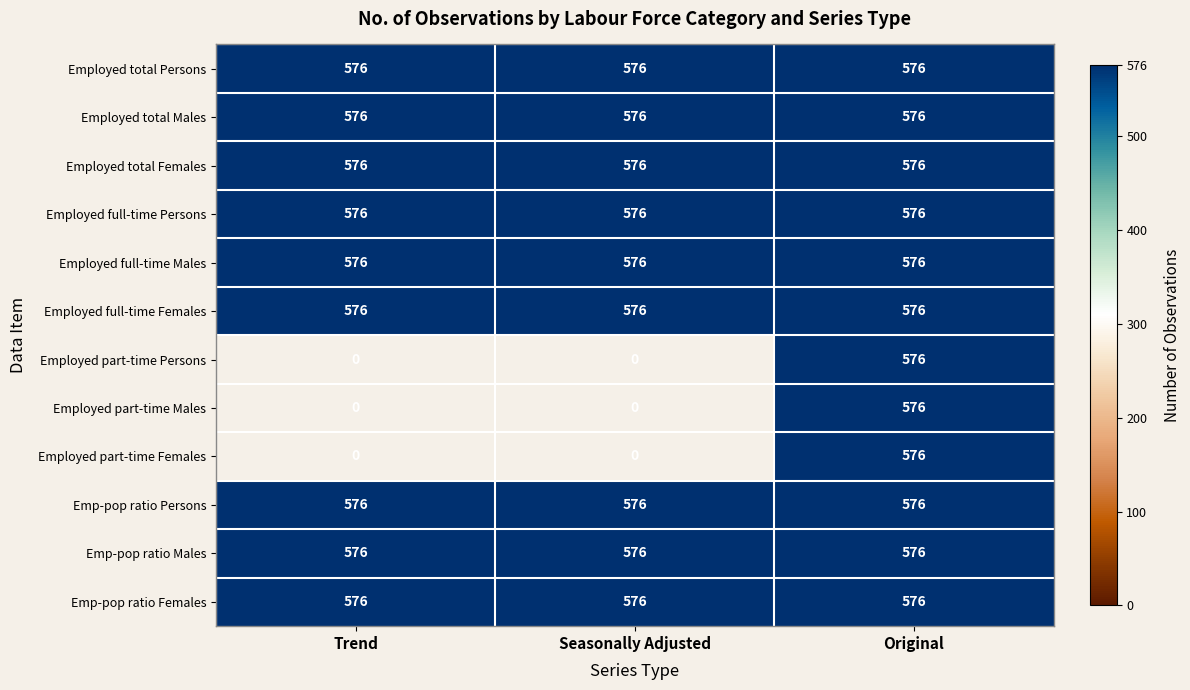

Between Trend and Original, which is larger?

Trend